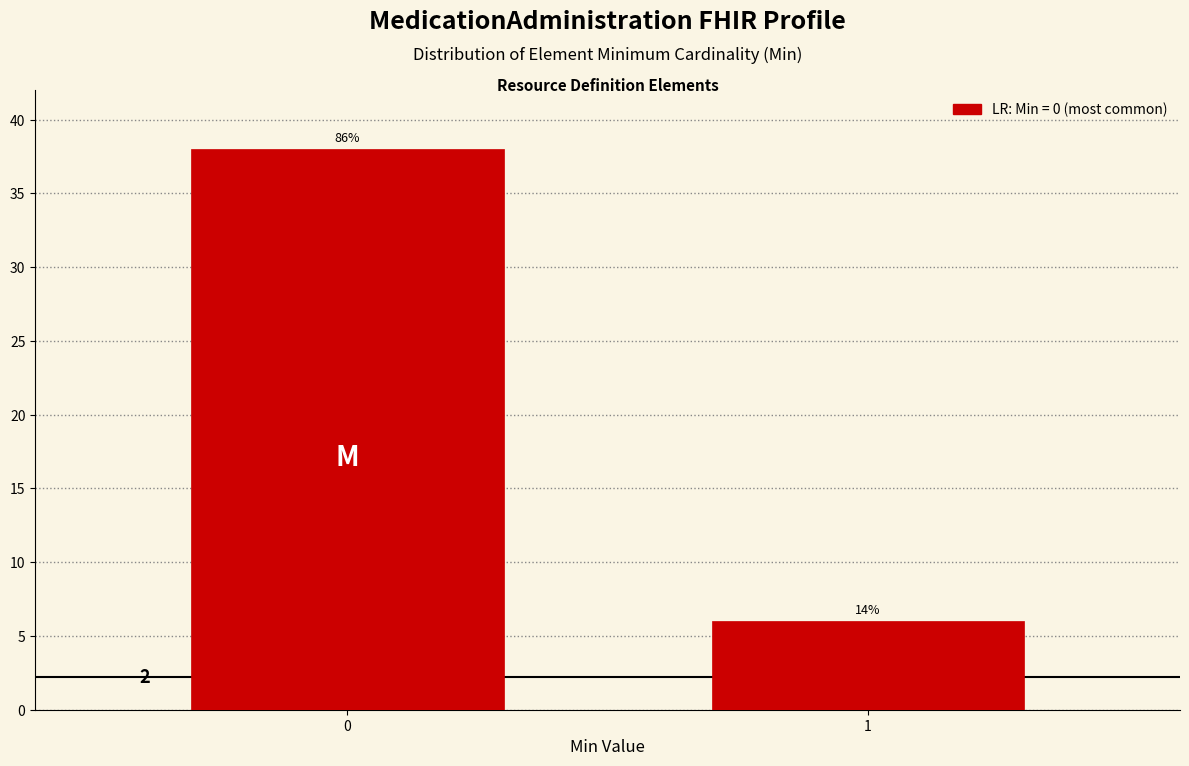

How many bars are there in total?

2